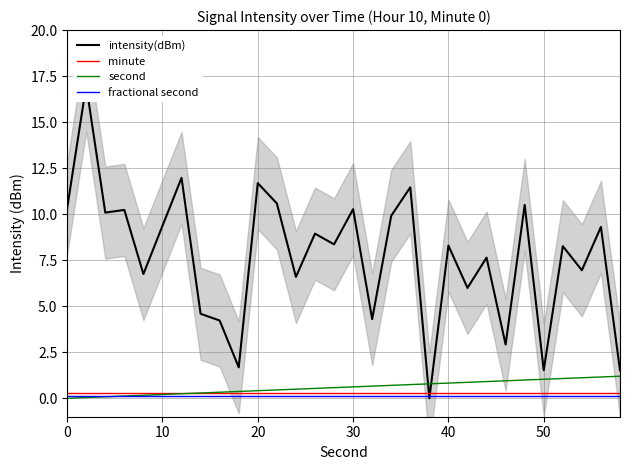

What is the value of the minute point at the 4th from the left?

0.3